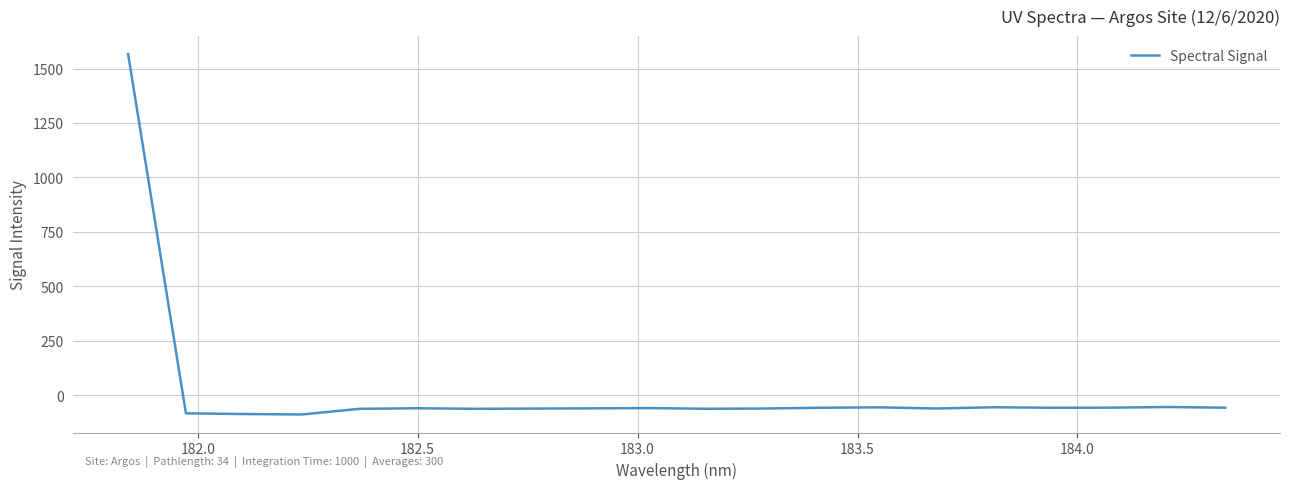

What is the minimum value shown in the chart?

-88.5